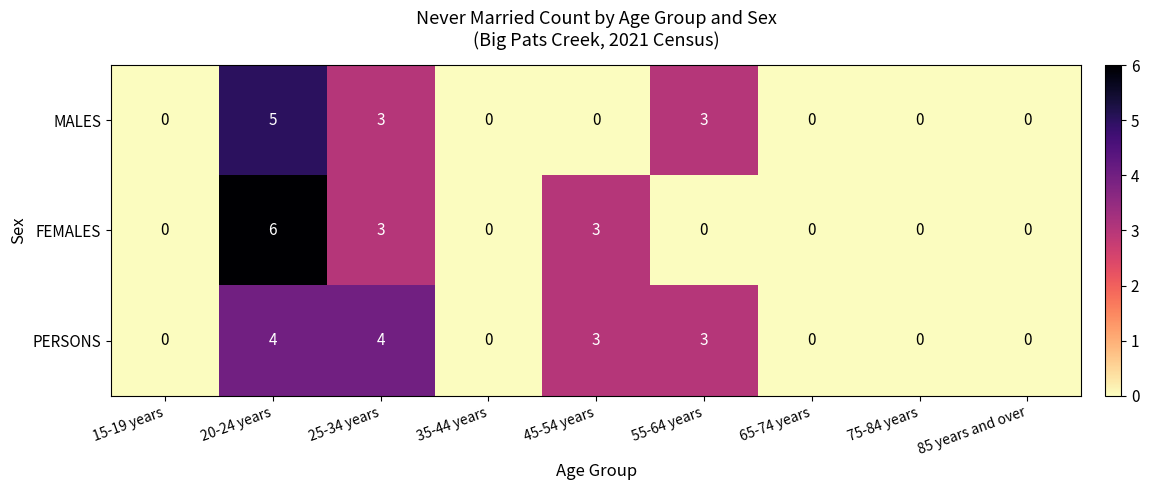

The value of FEMALES at 25-34 years is 4. True or false?

False